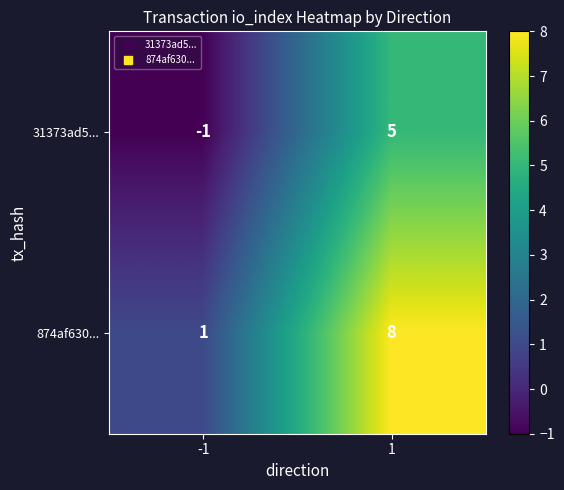

What is the highest value of the 31373ad5... series?

5